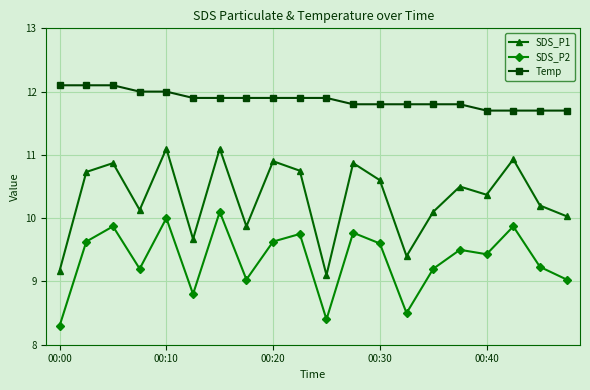

What is the greatest value displayed?

12.1